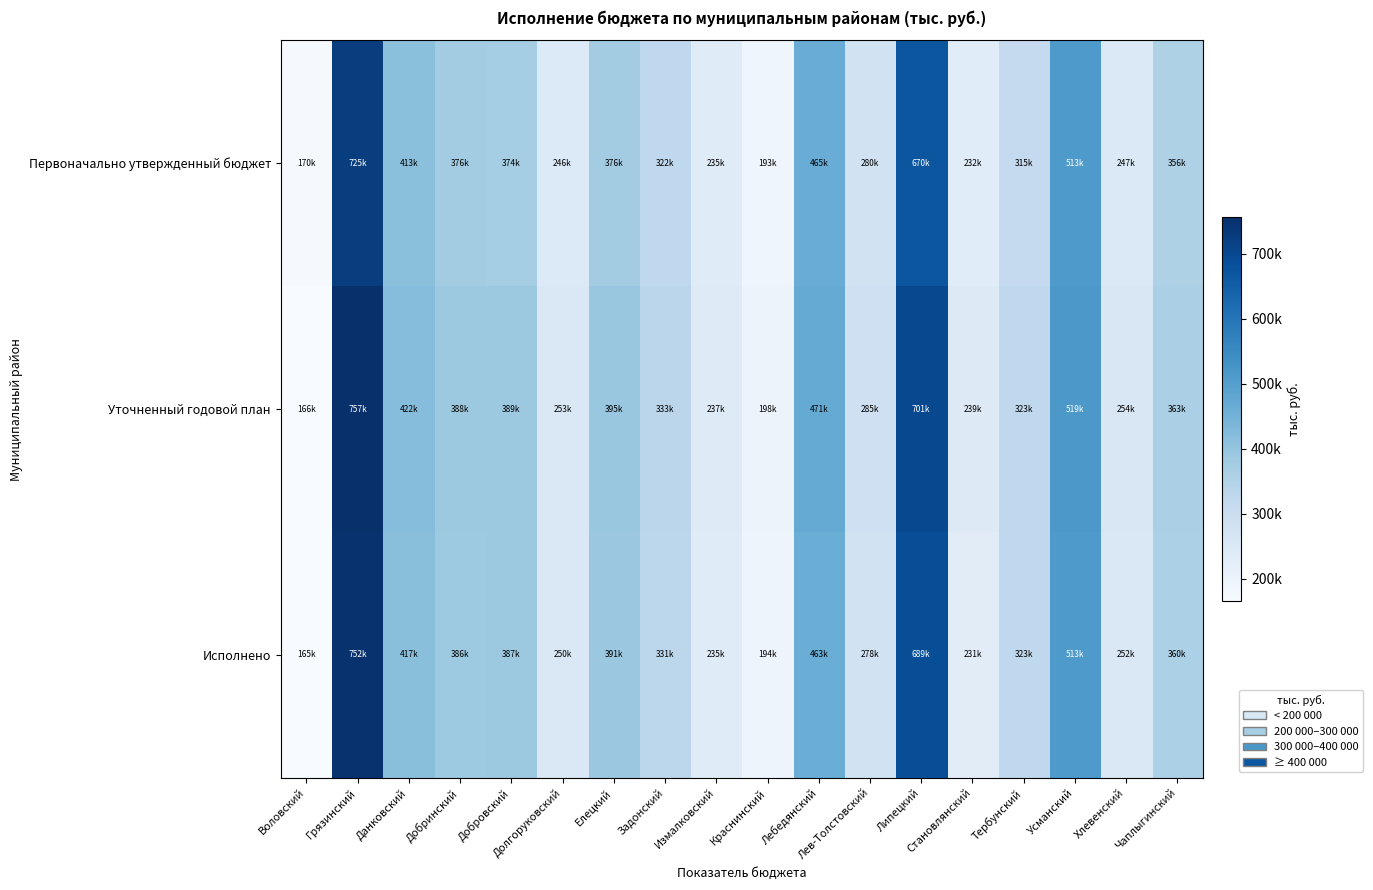

At which category does the chart reach its peak across all series?

Грязинский